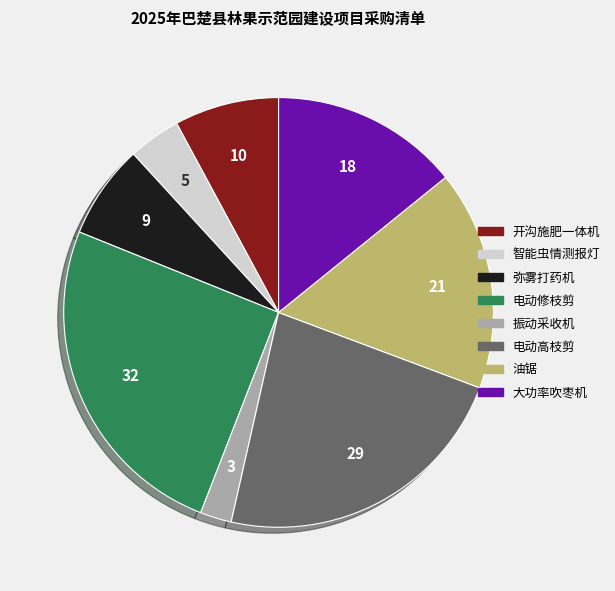

Do 开沟施肥一体机 and 智能虫情测报灯 together represent more than half of the pie?

No